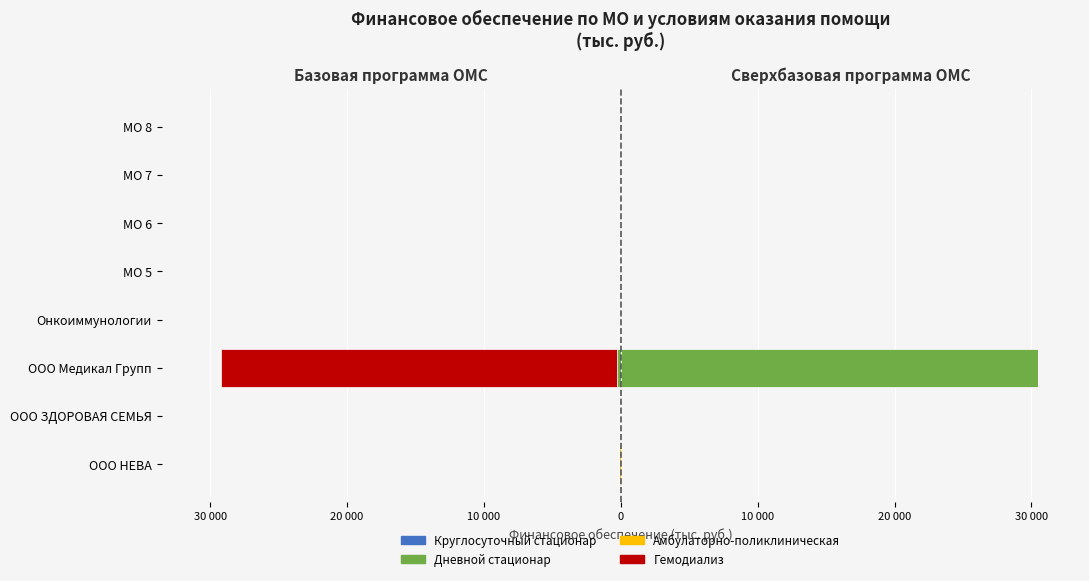

The Дневной стационар series shows 168.9 at МО 7. True or false?

False